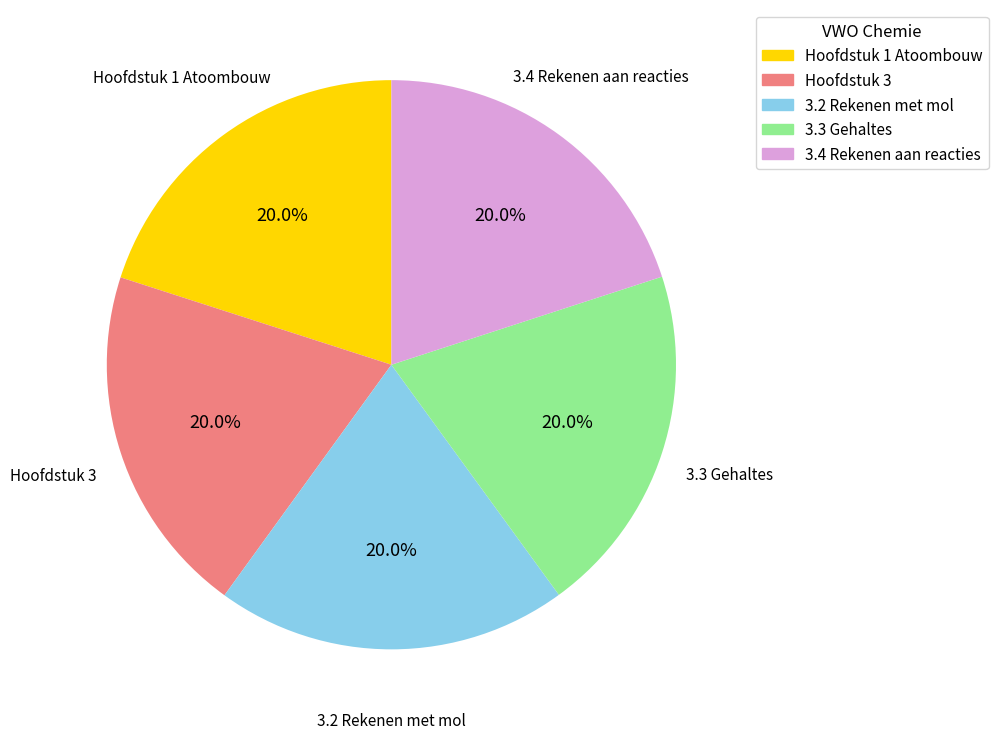

How many segments does this pie chart have?

5